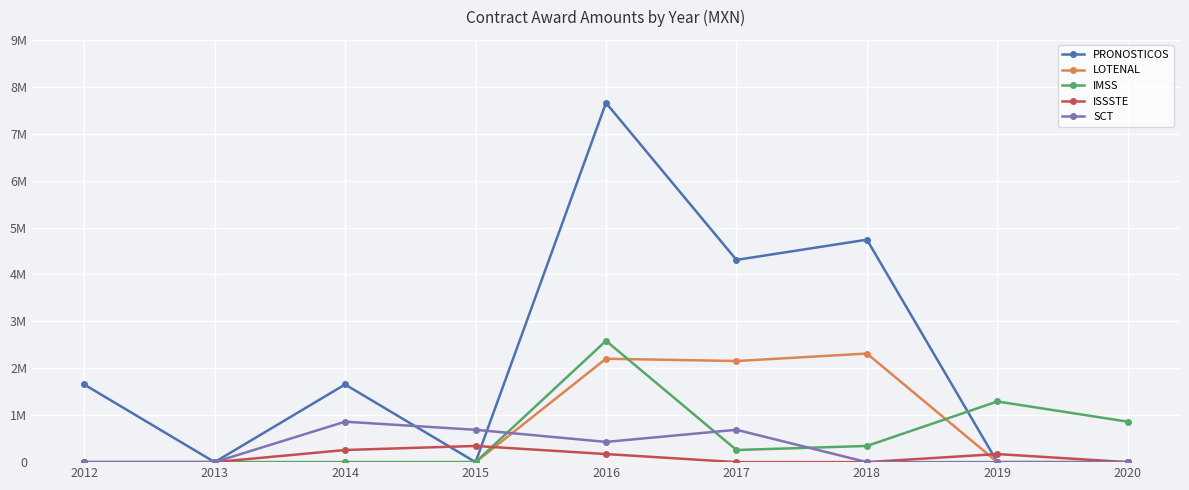

Is this an area chart (filled region under the line)?

No